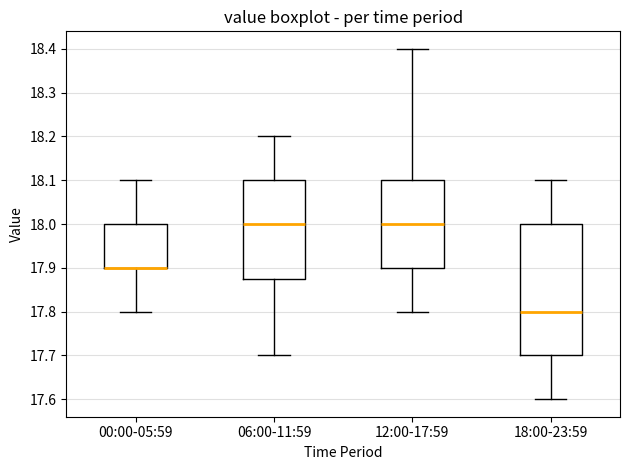

Where does the lower whisker of the box for 06:00-11:59 end on the y-axis? The values are not printed on the chart, so give them approximately, as read against the axis.

17.70